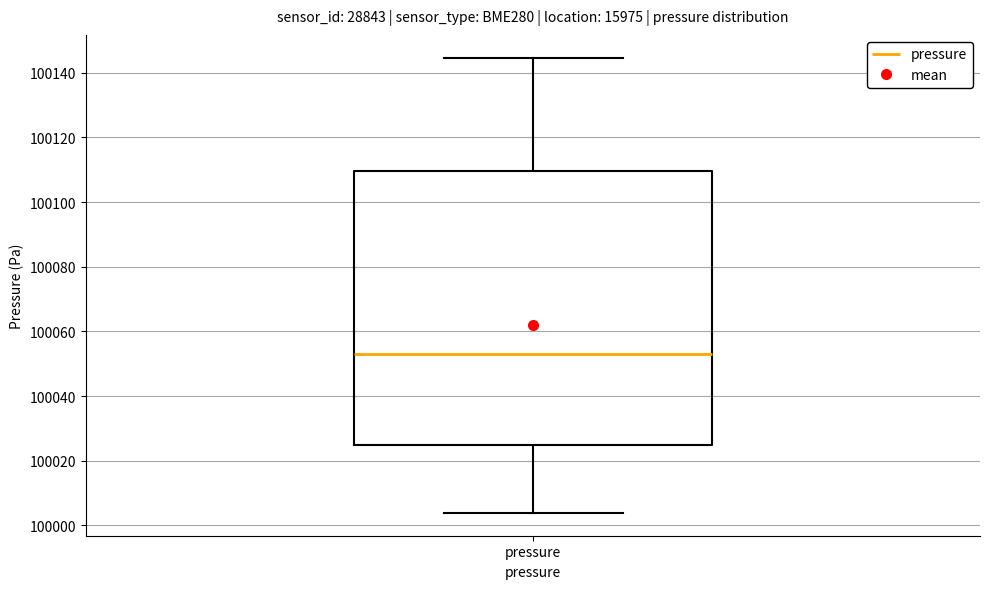

Where does the upper whisker of the box for pressure end on the y-axis? The values are not printed on the chart, so give them approximately, as read against the axis.

100144